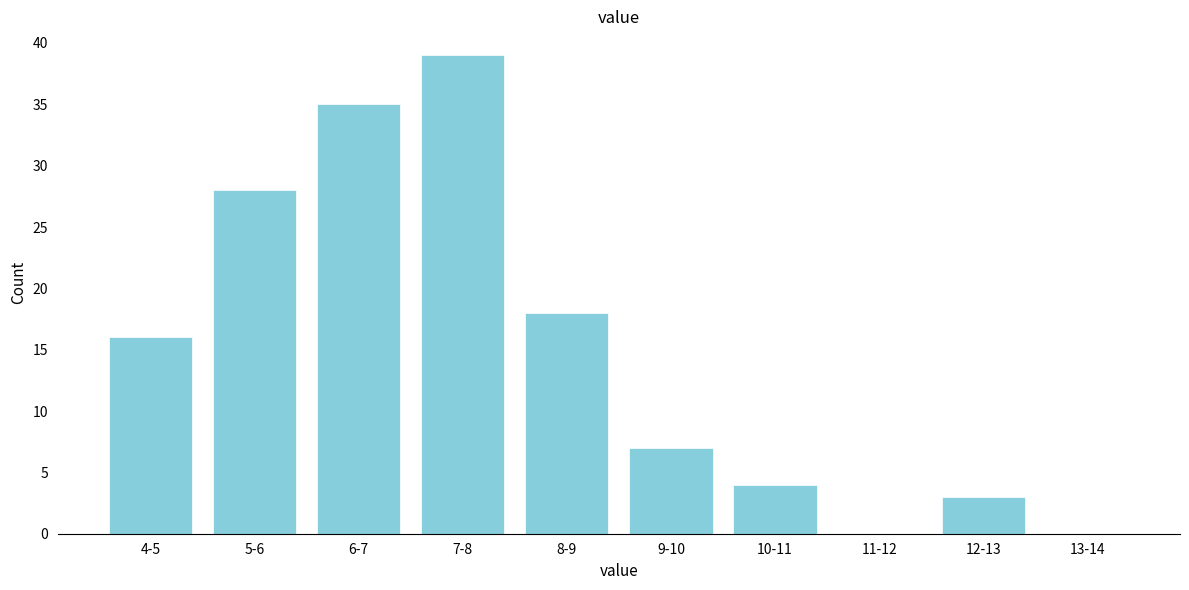

Reading left to right, list all the values displayed in this chart.

4-5=16	5-6=28	6-7=35	7-8=39	8-9=18	9-10=7	10-11=4	11-12=0	12-13=3	13-14=0